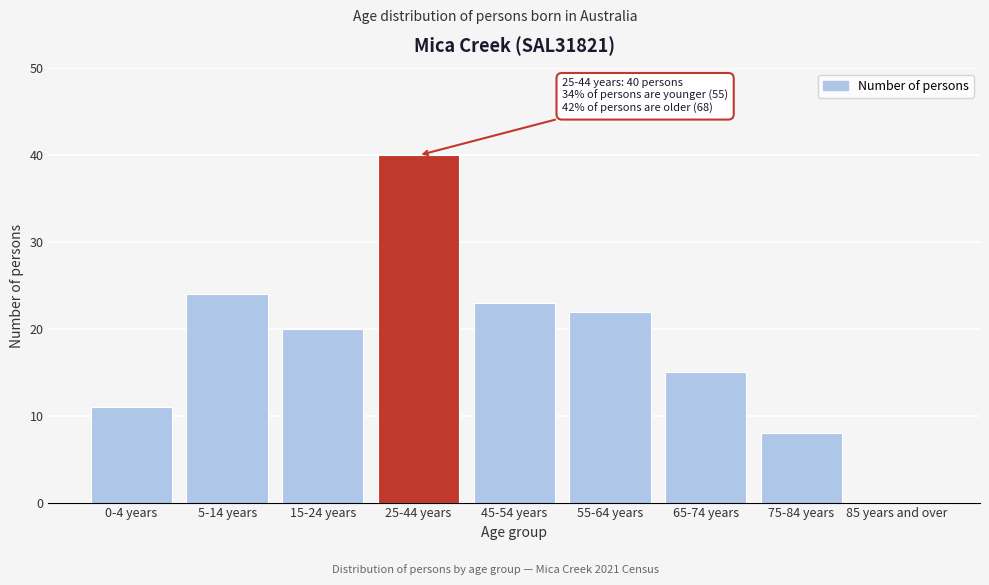

Reading left to right, list all the values displayed in this chart.

0-4 years=11	5-14 years=24	15-24 years=20	25-44 years=40	45-54 years=23	55-64 years=22	65-74 years=15	75-84 years=8	85 years and over=0